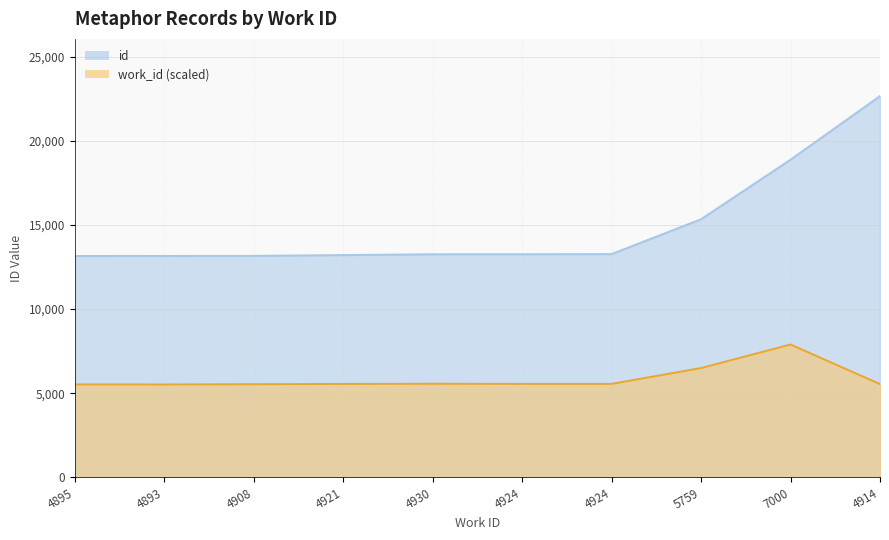

At which label does id reach its minimum?

4895